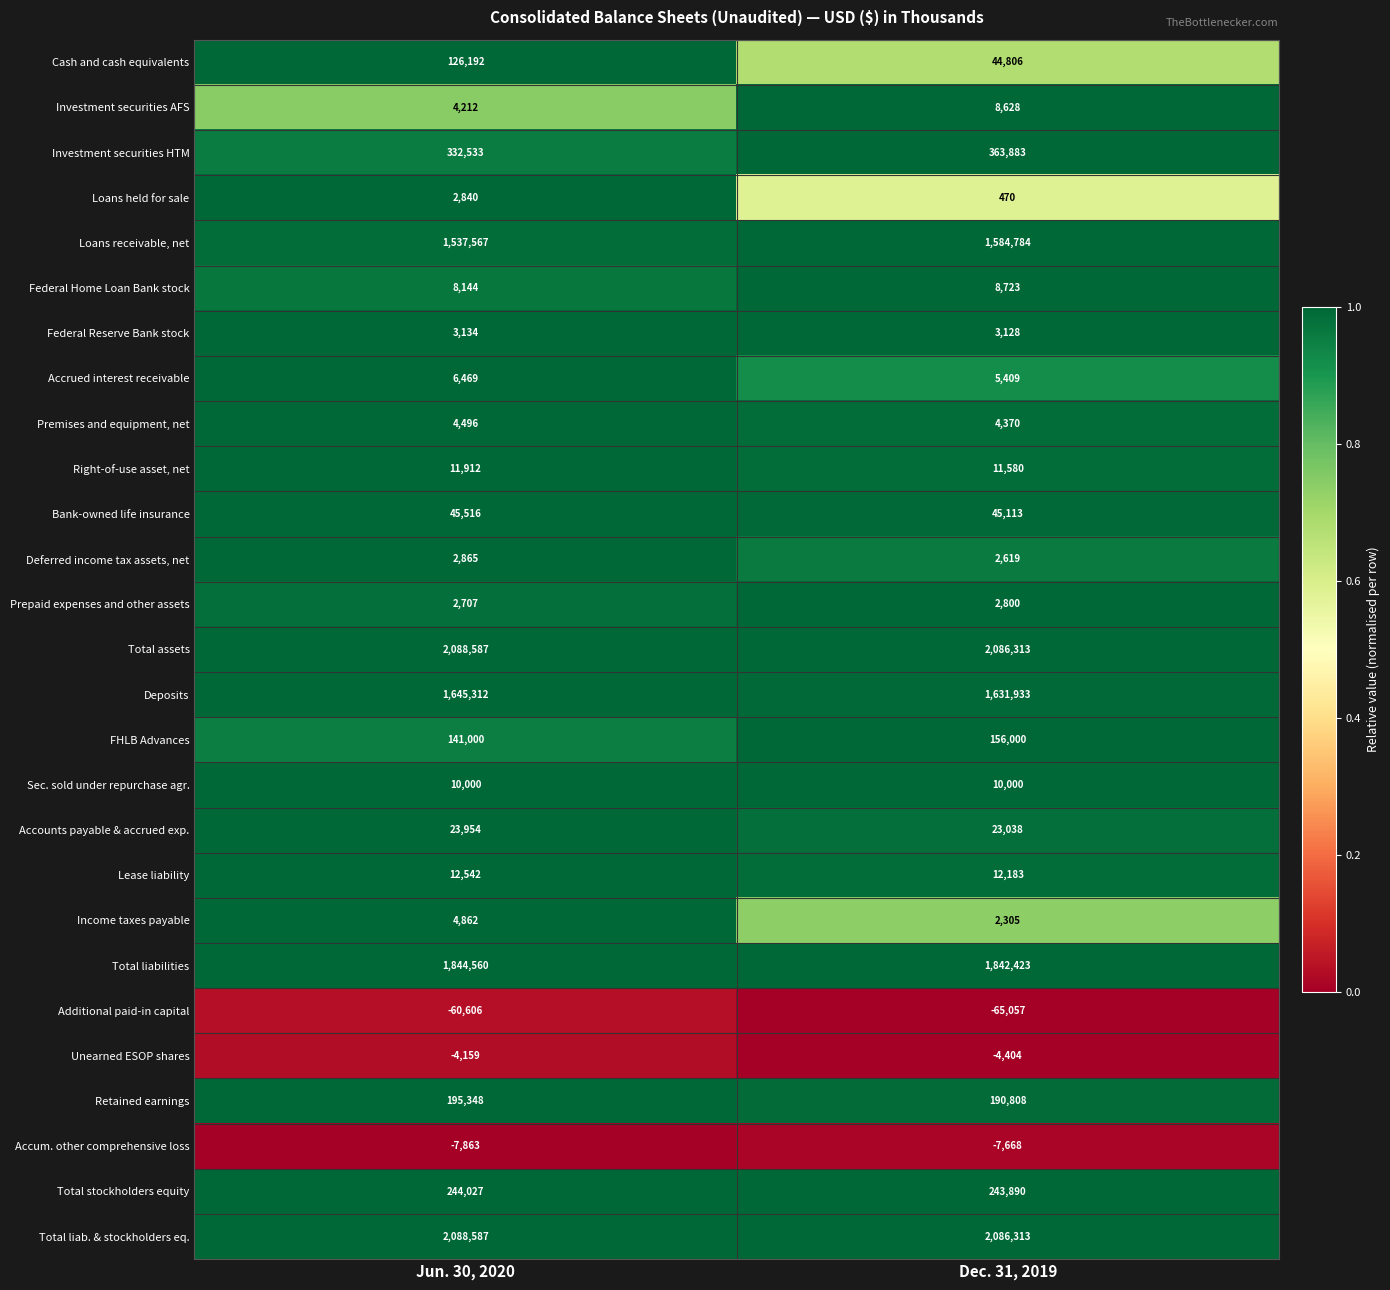

What is the total value across all series at Jun. 30, 2020?

10314738